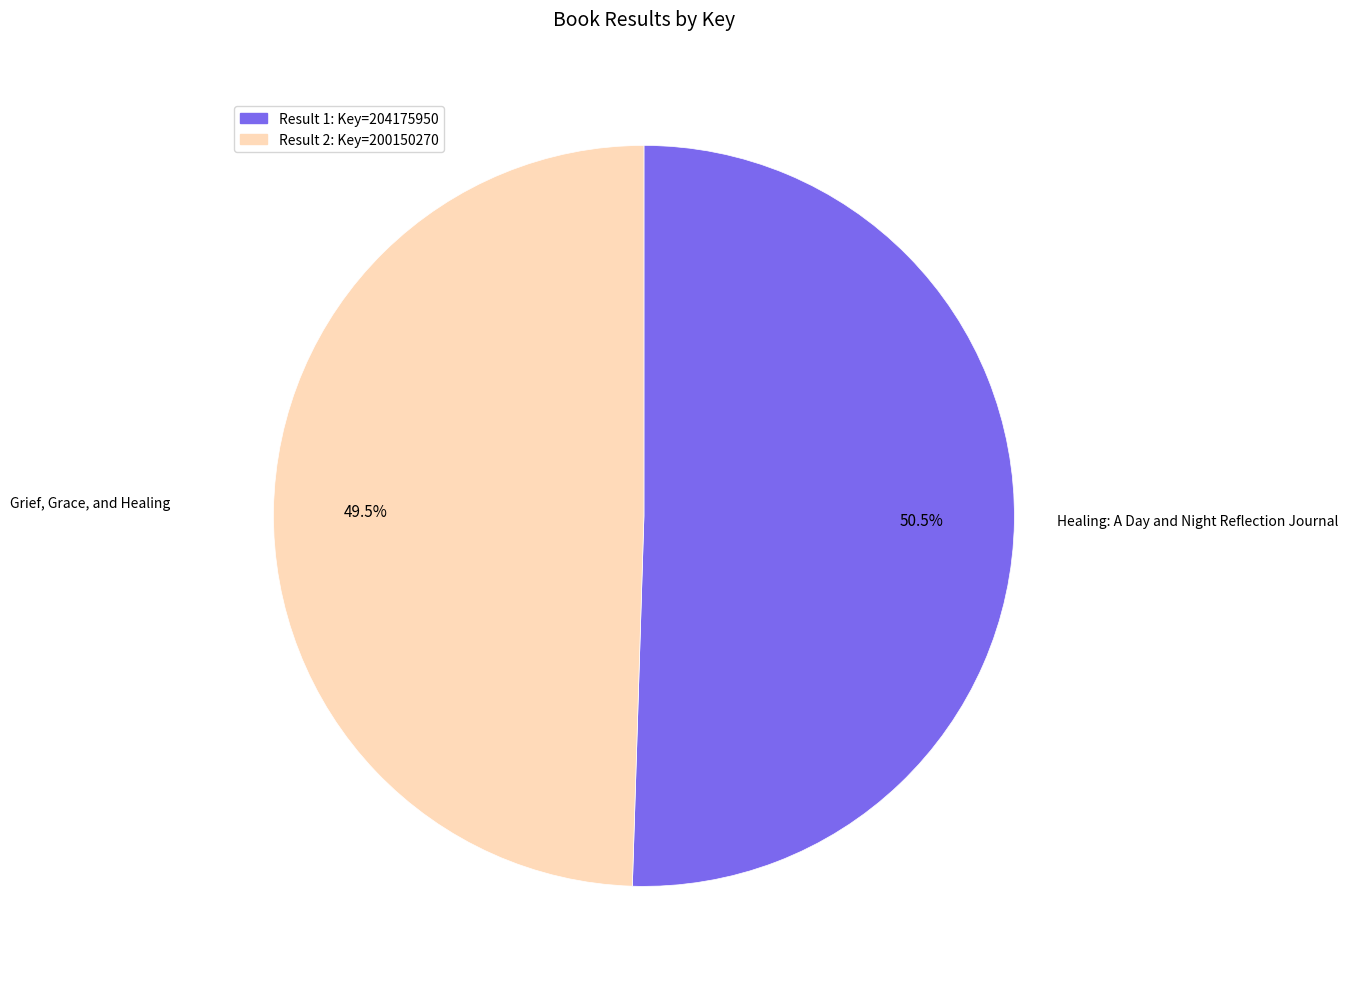

Is there any slice that represents more than half of the pie?

Yes